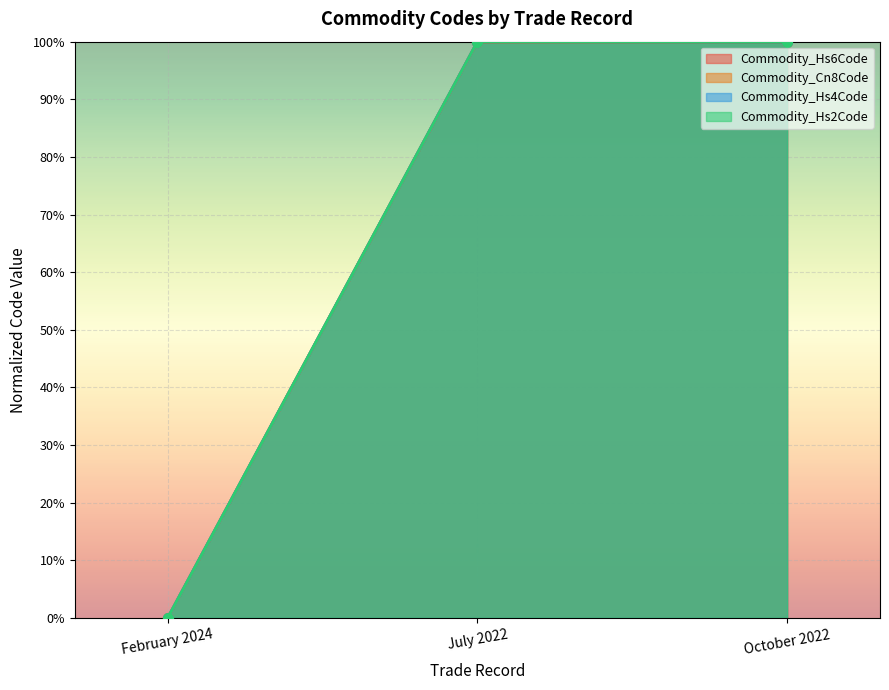

Reading right to left, transcribe all the data shown in this chart.

Commodity_Hs6Code: October 2022=1.0	July 2022=1.0	February 2024=0.0
Commodity_Cn8Code: October 2022=1.0	July 2022=1.0	February 2024=0.0
Commodity_Hs4Code: October 2022=1.0	July 2022=1.0	February 2024=0.0
Commodity_Hs2Code: October 2022=1.0	July 2022=1.0	February 2024=0.0